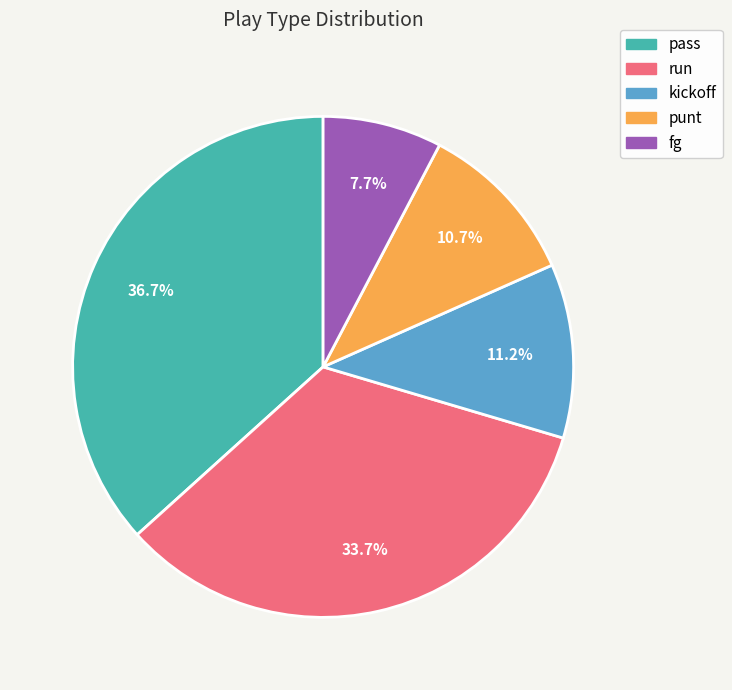

Count the number of slices in the pie.

5